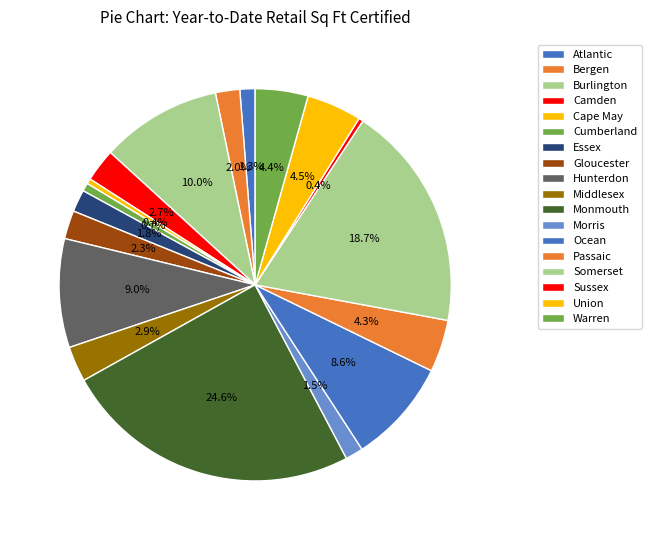

How many slices are in this pie chart?

18